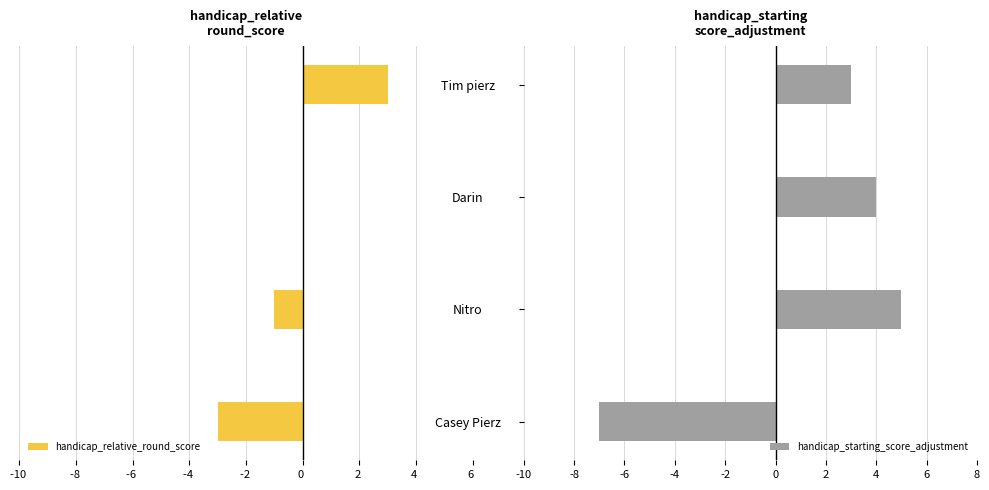

The value of handicap_relative_round_score at Nitro is -2. True or false?

False